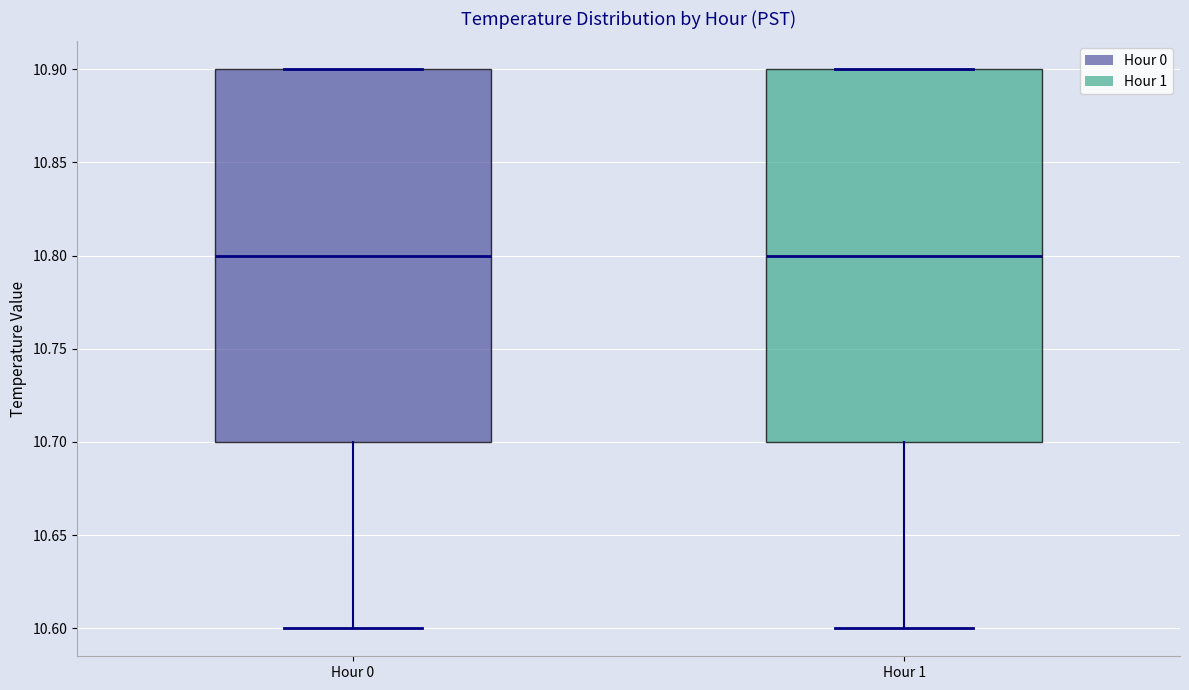

Reading left to right, transcribe this box plot: for each box, give where its median line is, the range the box spans, and where its two whiskers end, as read against the y-axis. The values are not printed on the chart, so give them approximately, as read against the axis.

Hour 0: median 10.8, box 10.7 to 10.9, whiskers 10.6 to 10.9
Hour 1: median 10.8, box 10.7 to 10.9, whiskers 10.6 to 10.9